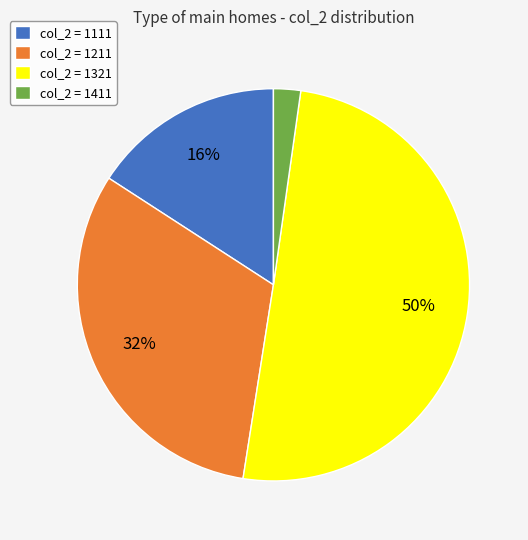

Count the number of slices in the pie.

4